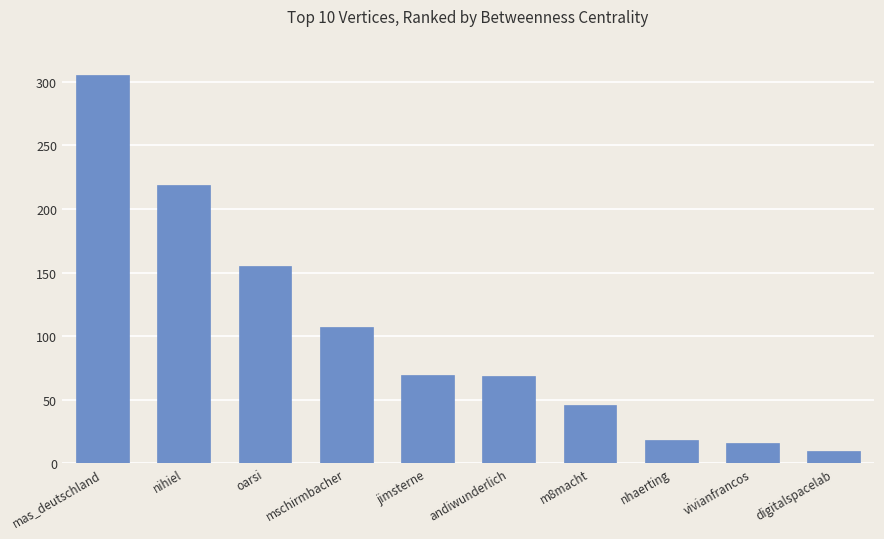

True or false: the data shows 305.7 at mas_deutschland.

True